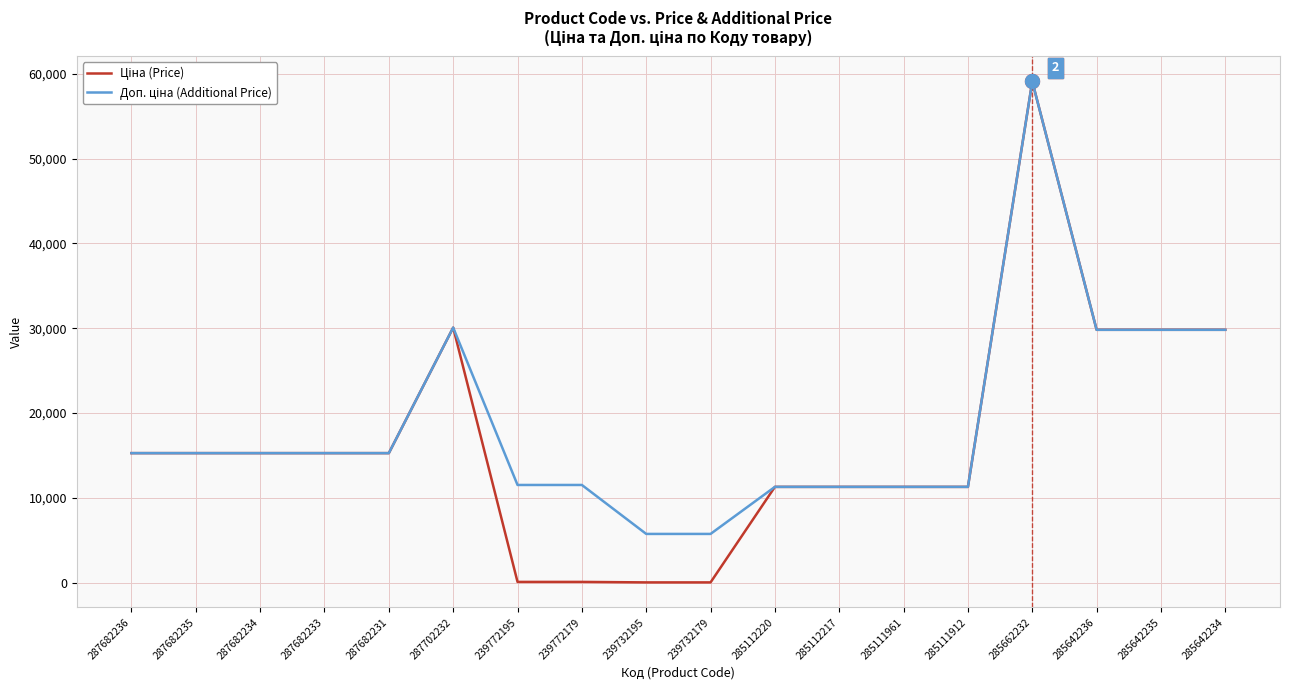

At which category is the sum across all series the highest?

285662232